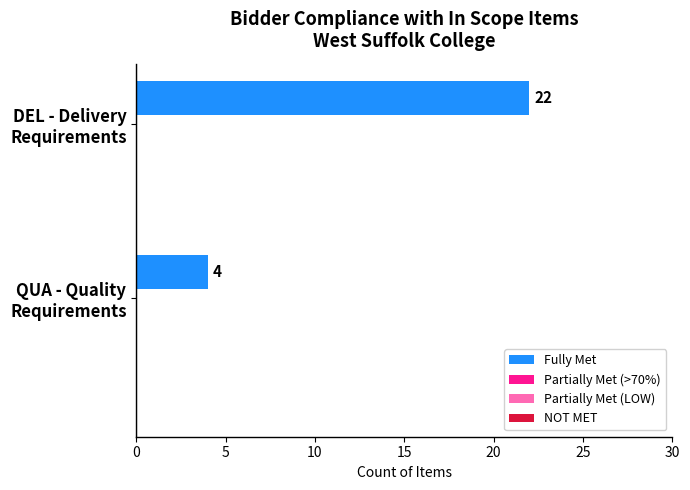

What is the sum of all values?

26